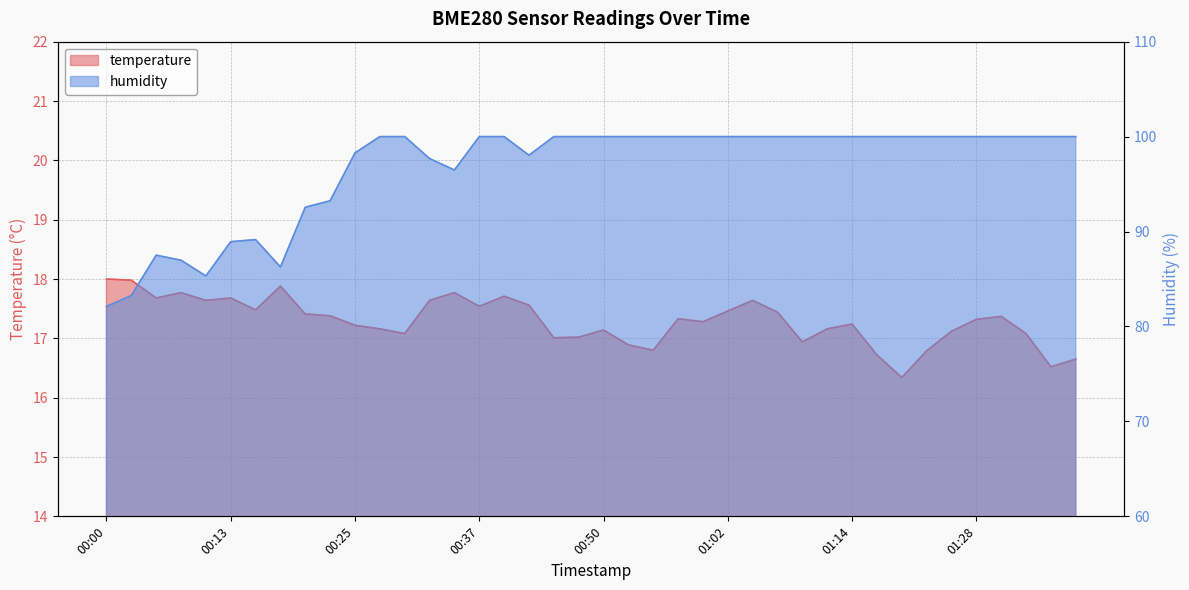

Reading left to right, list all the values displayed in this chart.

temperature: 18.0	18.0	17.7	17.8	17.6	17.7	17.5	17.9	17.4	17.4	17.2	17.2	17.1	17.6	17.8	17.5	17.7	17.6	17.0	17.0	17.1	16.9	16.8	17.3	17.3	17.5	17.6	17.4	16.9	17.2	17.2	16.7	16.3	16.8	17.1	17.3	17.4	17.1	16.5	16.6
humidity: 82.1	83.3	87.5	87.0	85.3	88.9	89.2	86.3	92.6	93.2	98.3	100.0	100.0	97.7	96.5	100.0	100.0	98.0	100.0	100.0	100.0	100.0	100.0	100.0	100.0	100.0	100.0	100.0	100.0	100.0	100.0	100.0	100.0	100.0	100.0	100.0	100.0	100.0	100.0	100.0